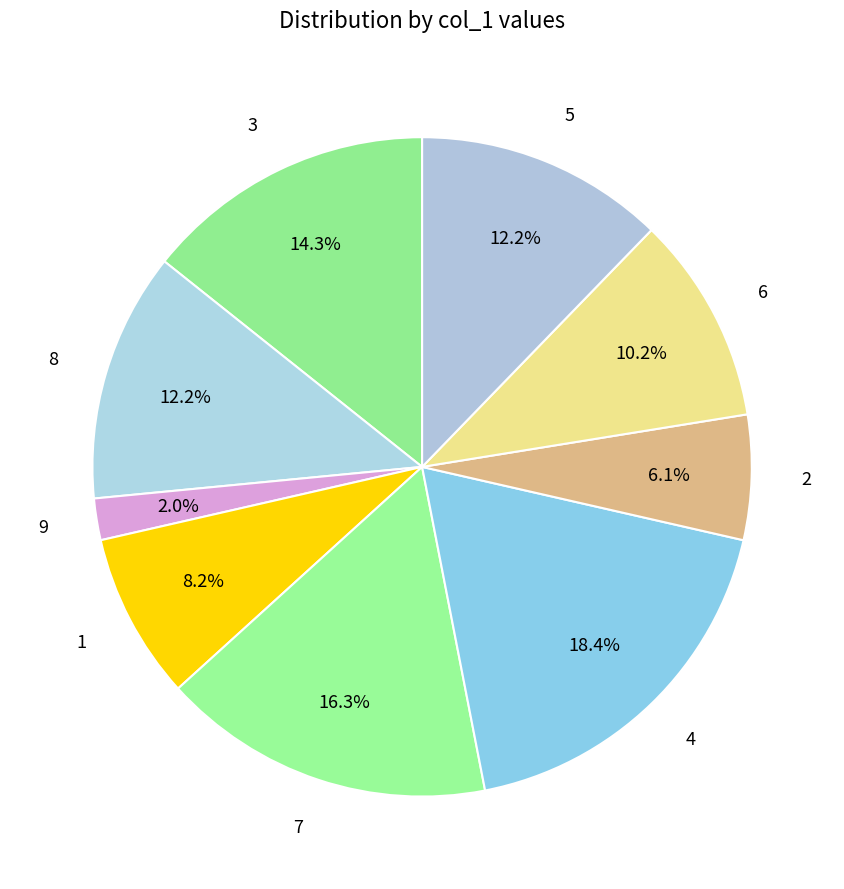

To the nearest percent, what portion does 3 represent?

14%